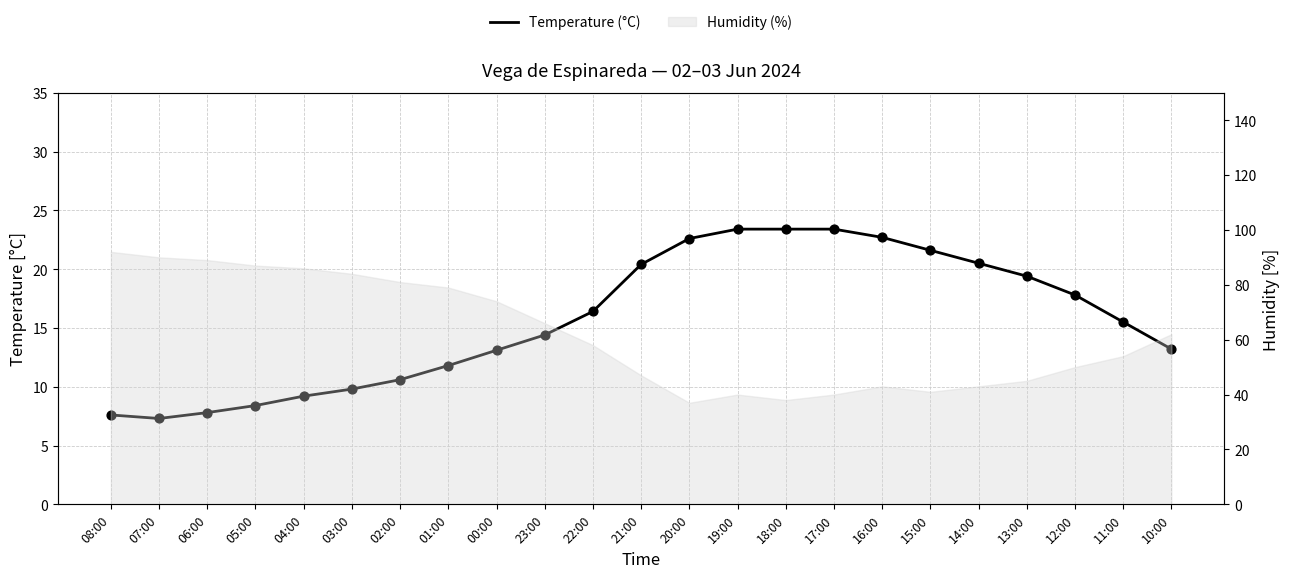

What is the change in value from 05:00 to 22:00?

+8.0